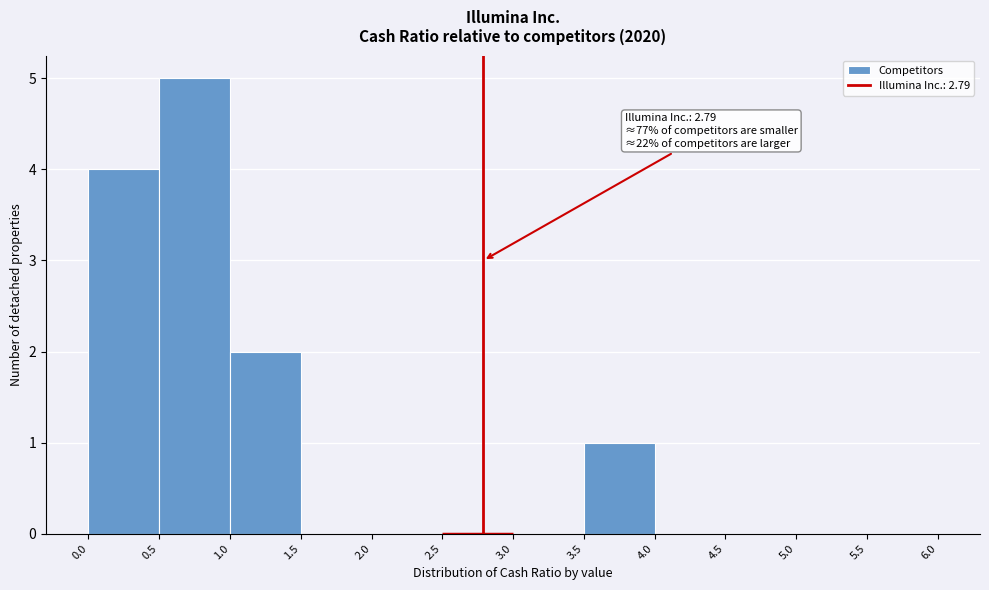

Which range on the x-axis has the tallest bar?

0.5 to 1.0